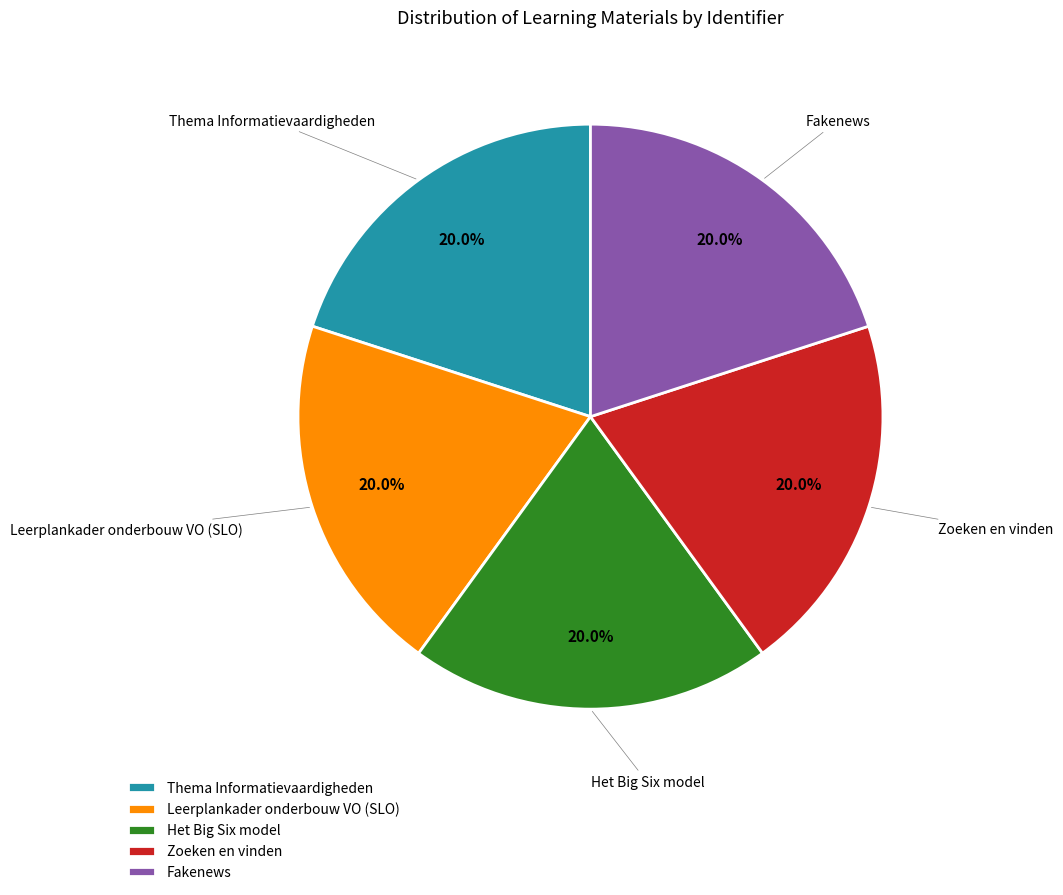

To the nearest percent, what portion does Leerplankader onderbouw VO (SLO) represent?

20%